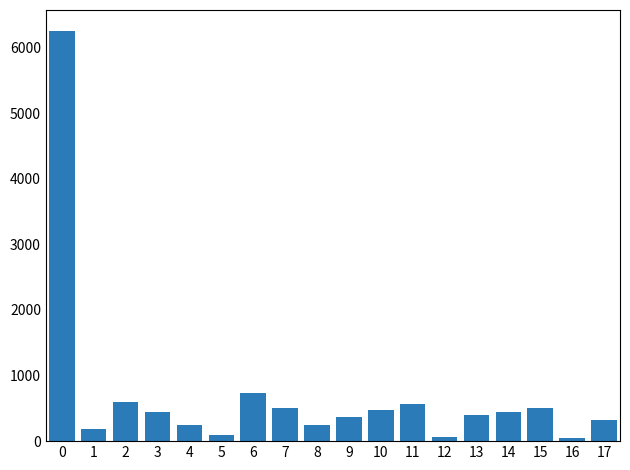

What is the change in value from 8 to 15?

+256